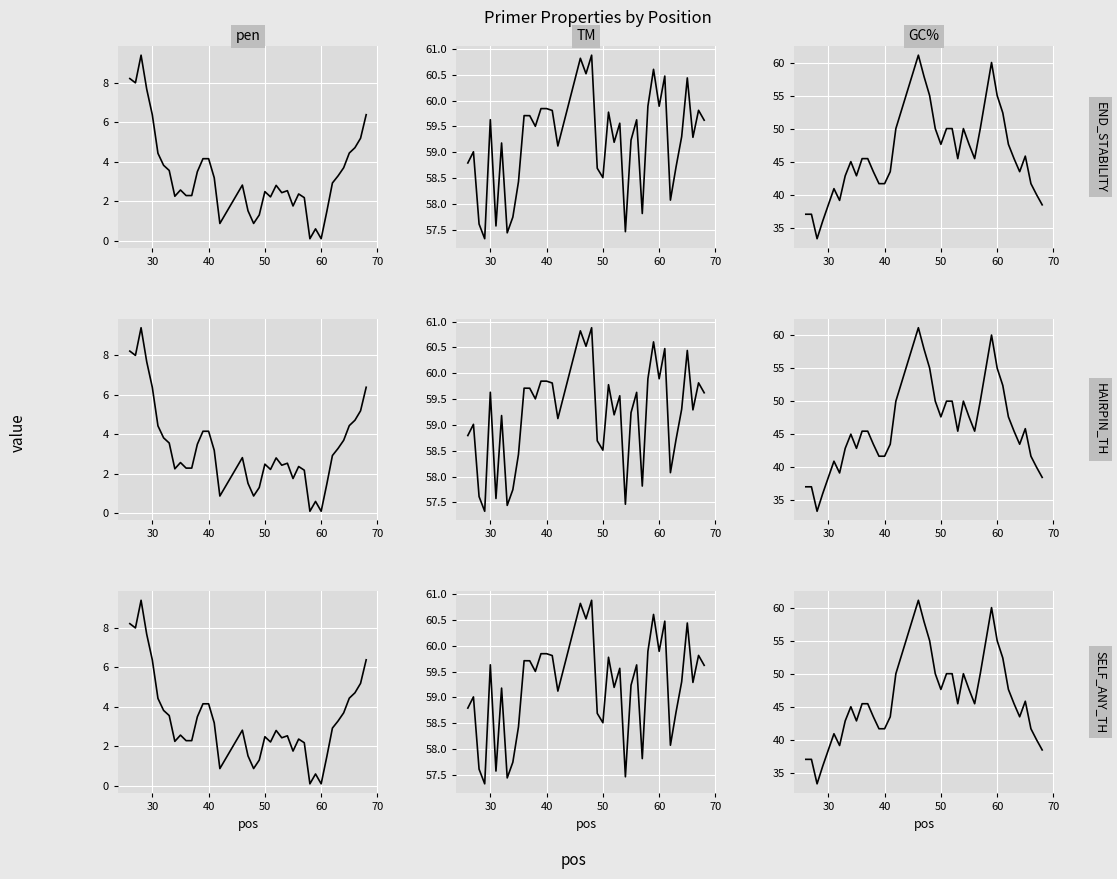

True or false: PRIMER_LEFT_0_TM has a value of 22.1 at 7.

False